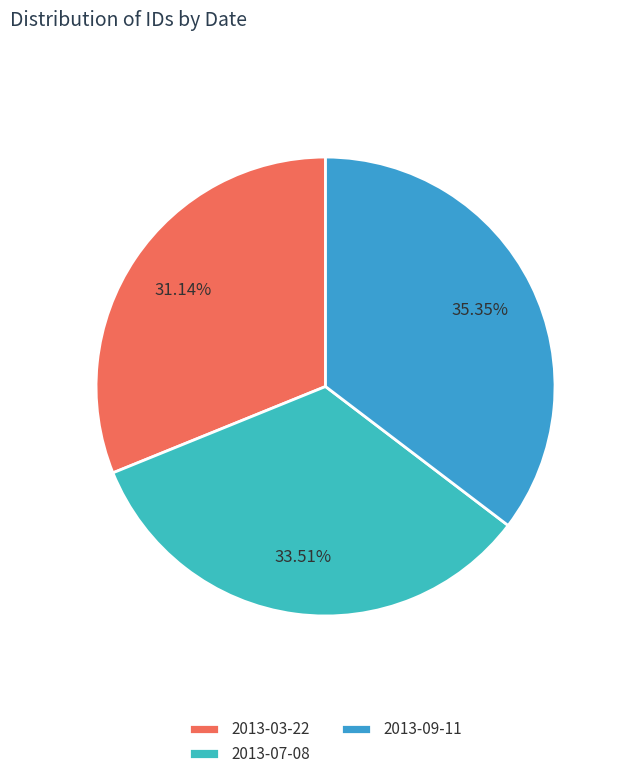

Which slice is the largest?

2013-09-11